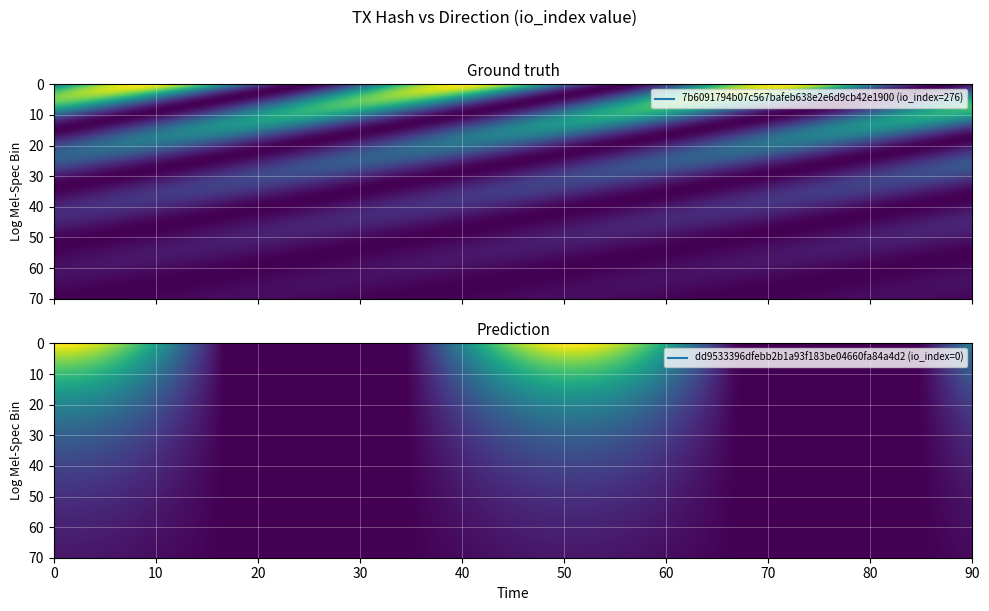

Count the number of data series in this chart.

2